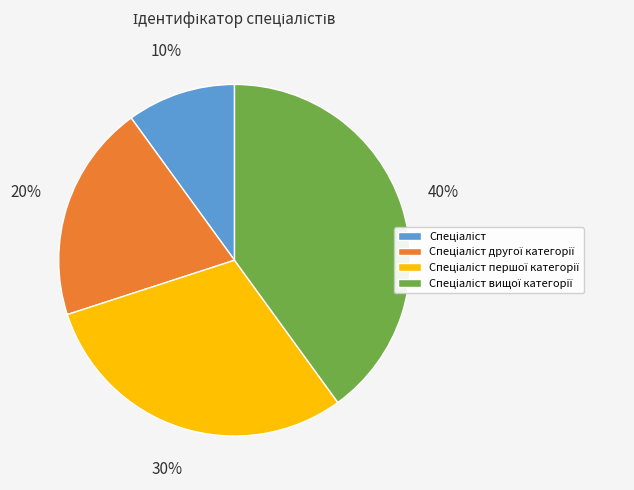

Does any single category account for the majority?

No